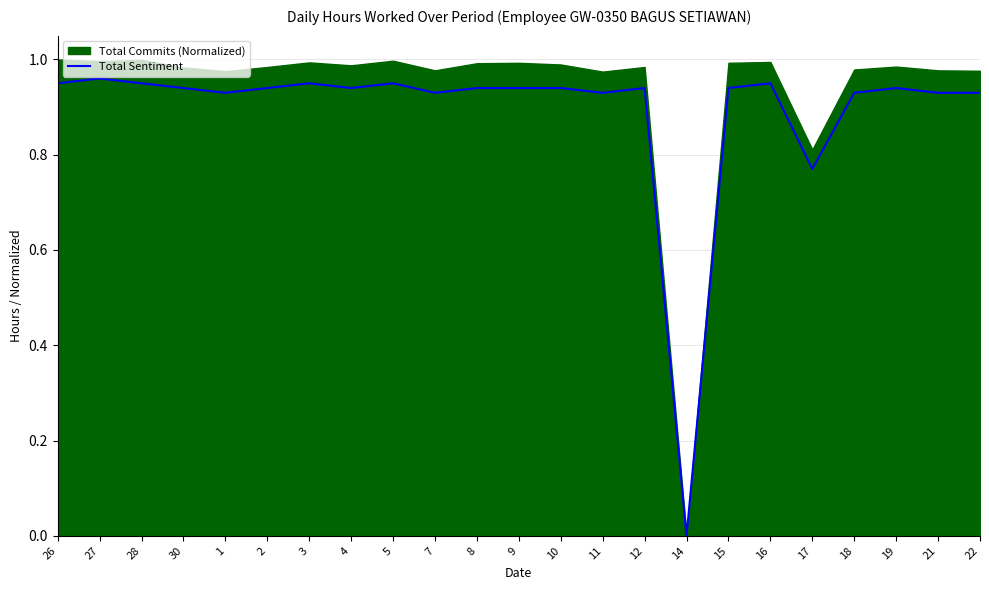

What is the label of the 21st point from the right?

28